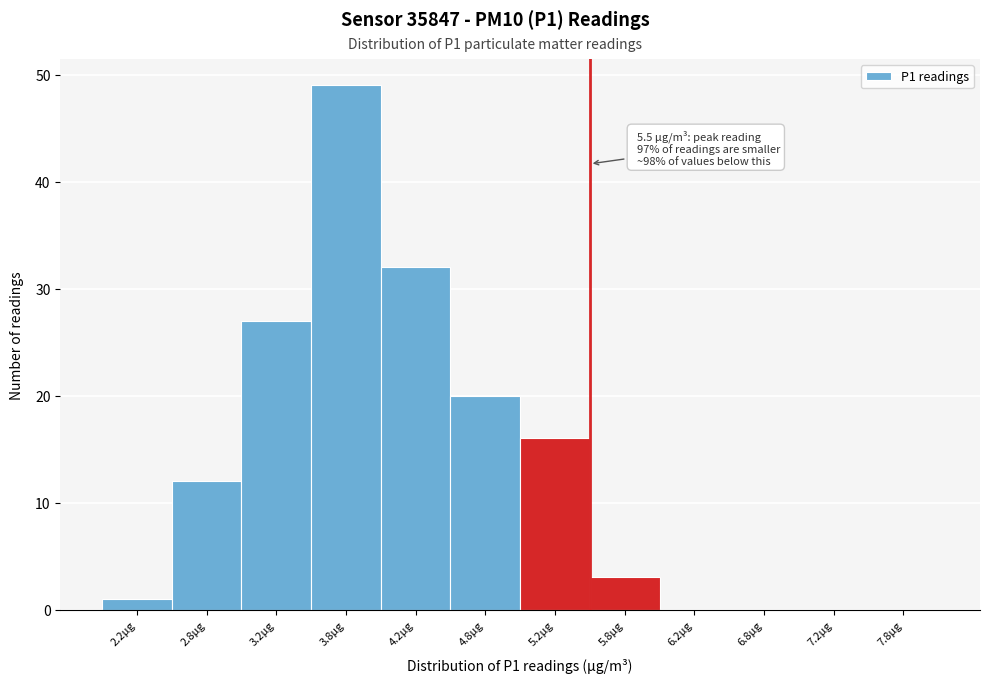

Which range on the x-axis has the tallest bar?

3.5 to 4.0